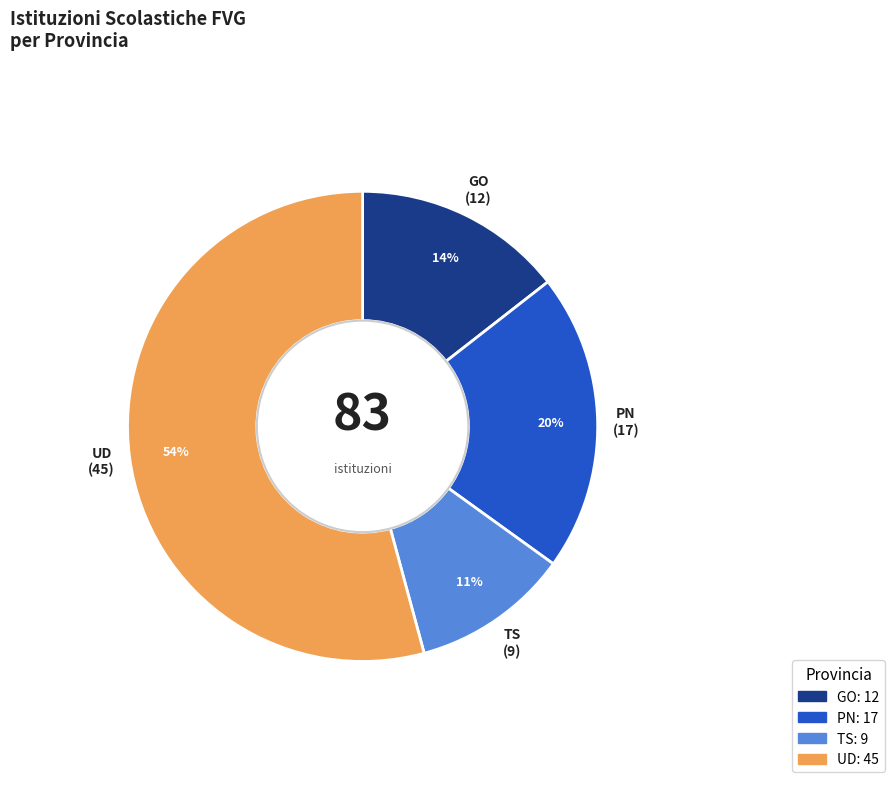

Is there a majority slice in this chart?

Yes